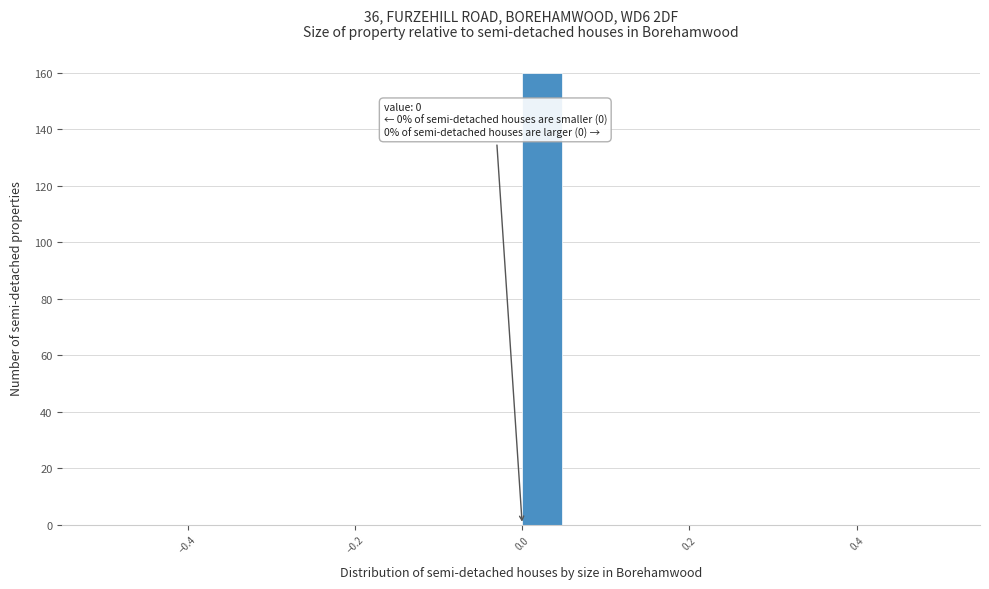

Read against the x-axis, roughly where is the centre of the tallest bar?

0.02